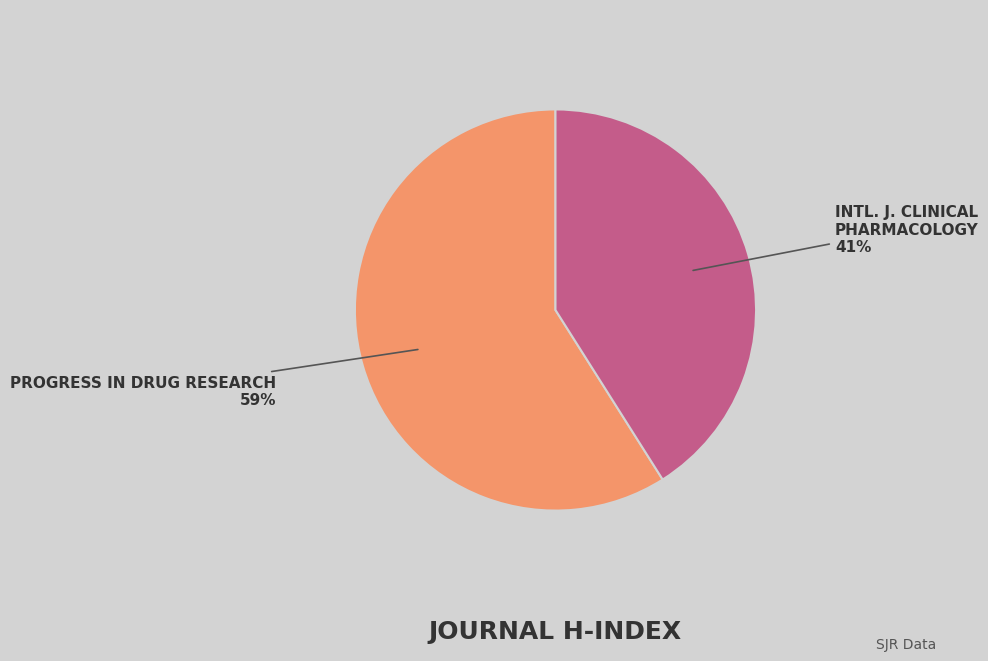

Is there a majority slice in this chart?

Yes